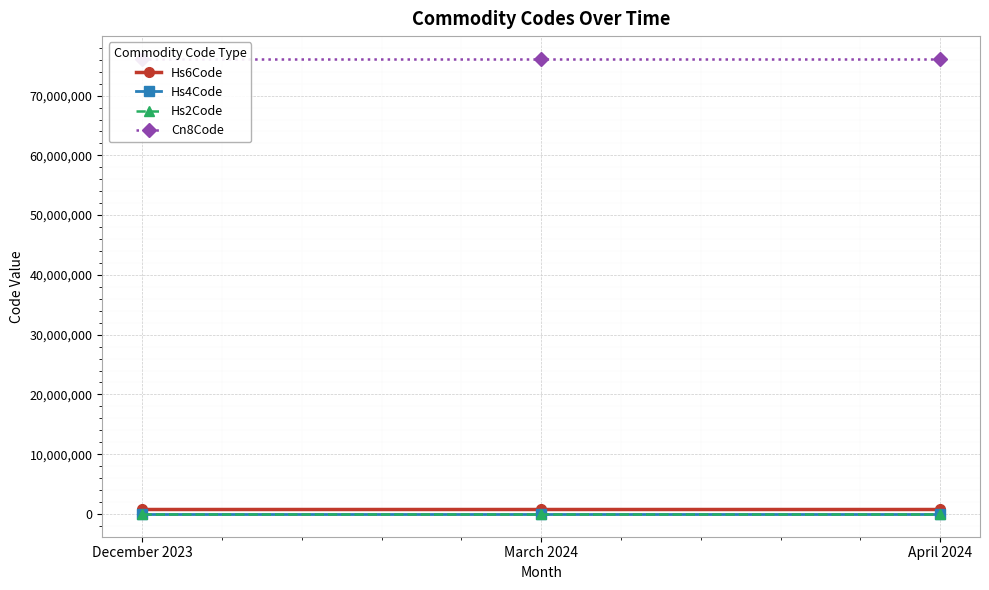

At March 2024, list the series in order from largest to smallest.

Cn8Code, Hs6Code, Hs4Code, Hs2Code